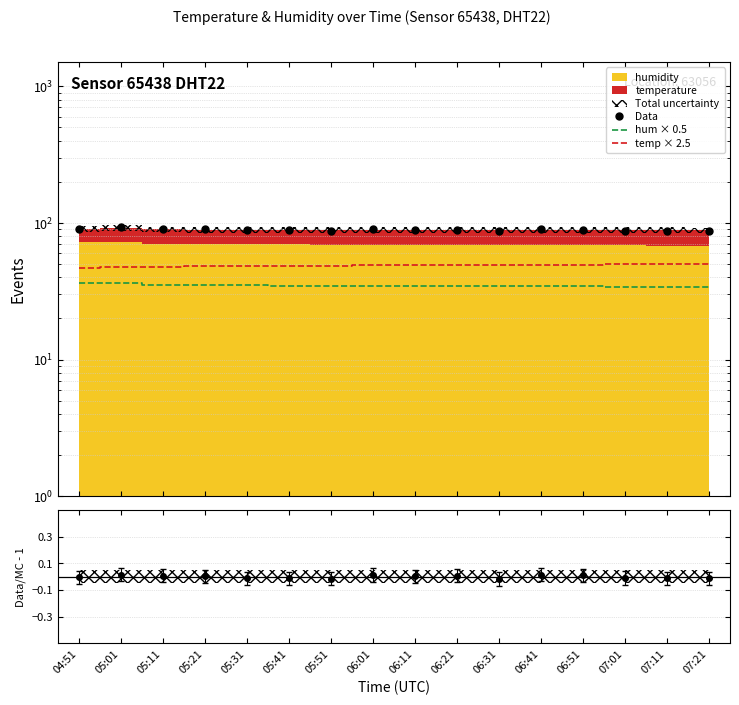

Reading left to right, transcribe all the data shown in this chart.

Data: 04:51=90.4	05:01=92.7	05:11=90.4	05:21=89.6	05:31=88.2	05:41=88.1	05:51=87.5	06:01=90.0	06:11=89.2	06:21=89.1	06:31=87.5	06:41=90.0	06:51=89.5	07:01=87.5	07:11=87.3	07:21=87.3
hum × 0.5: 04:51=36.0	05:01=36.1	05:11=35.3	05:21=35.0	05:31=34.9	05:41=34.8	05:51=34.6	06:01=34.6	06:11=34.6	06:21=34.4	06:31=34.5	06:41=34.5	06:51=34.4	07:01=34.2	07:11=34.1	07:21=34.0
temp × 2.5: 04:51=46.8	05:01=47.5	05:11=47.8	05:21=48.2	05:31=48.5	05:41=48.8	05:51=48.8	06:01=49.0	06:11=49.0	06:21=49.2	06:31=49.5	06:41=49.2	06:51=49.5	07:01=49.8	07:11=50.0	07:21=50.2
Data/MC - 1: 04:51=-0.0	05:01=0.0	05:11=0.0	05:21=0.0	05:31=-0.0	05:41=-0.0	05:51=-0.0	06:01=0.0	06:11=0.0	06:21=0.0	06:31=-0.0	06:41=0.0	06:51=0.0	07:01=-0.0	07:11=-0.0	07:21=-0.0